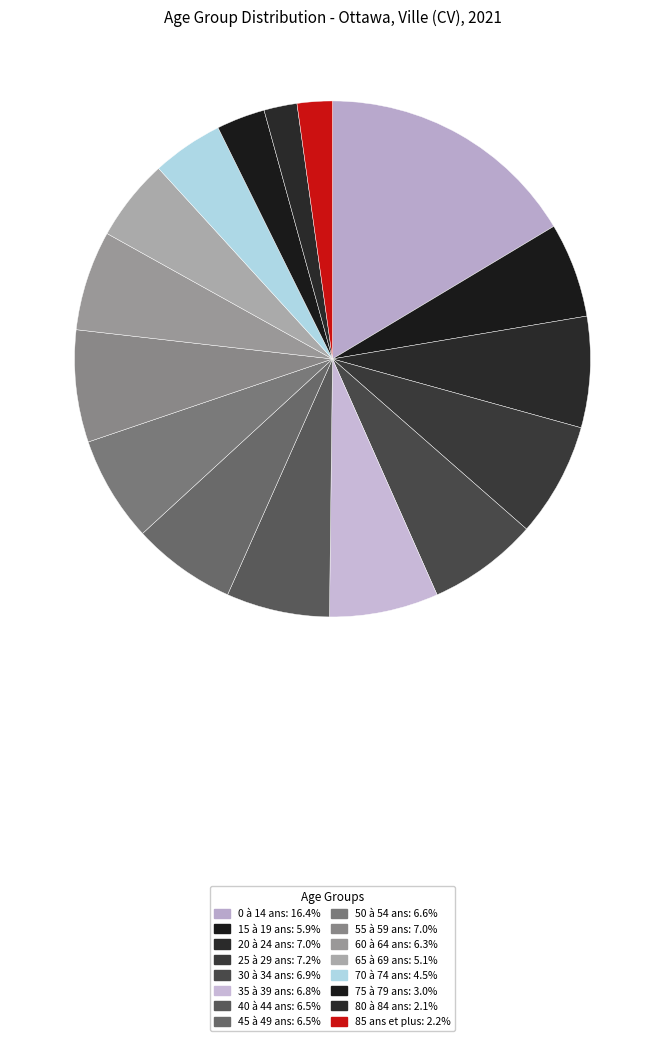

Is there a majority slice in this chart?

No